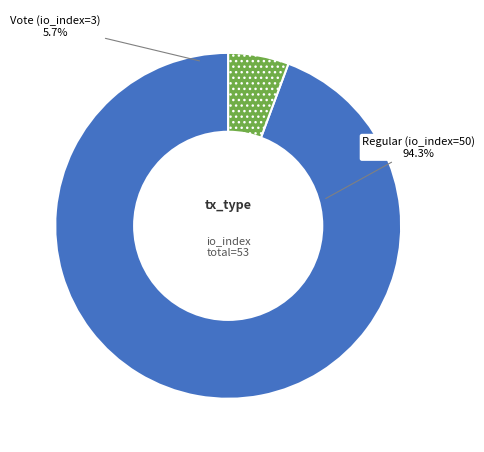

To the nearest percent, what is the difference between the largest and smallest slice percentages?

89%